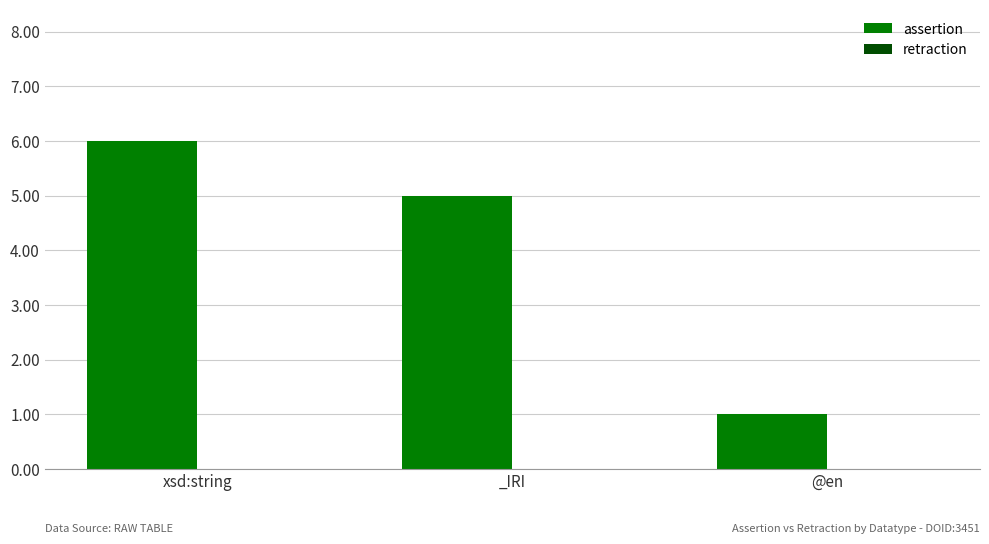

What value does the data have at _IRI?

5